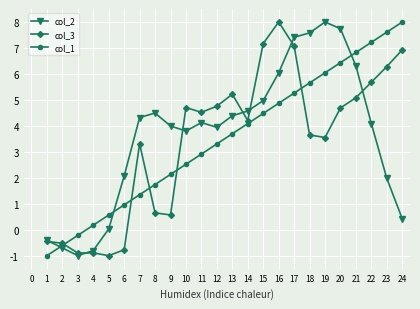

Which series changed the most between 3 and 19?

col_2